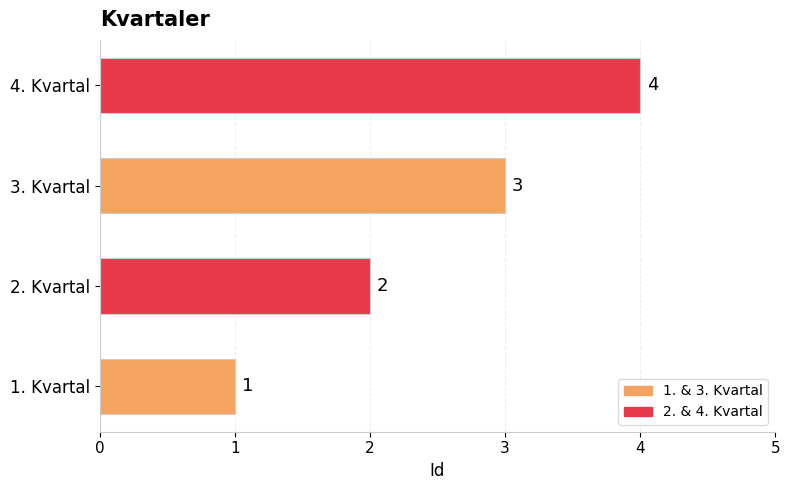

Count the values in the range 2 to 4.

3